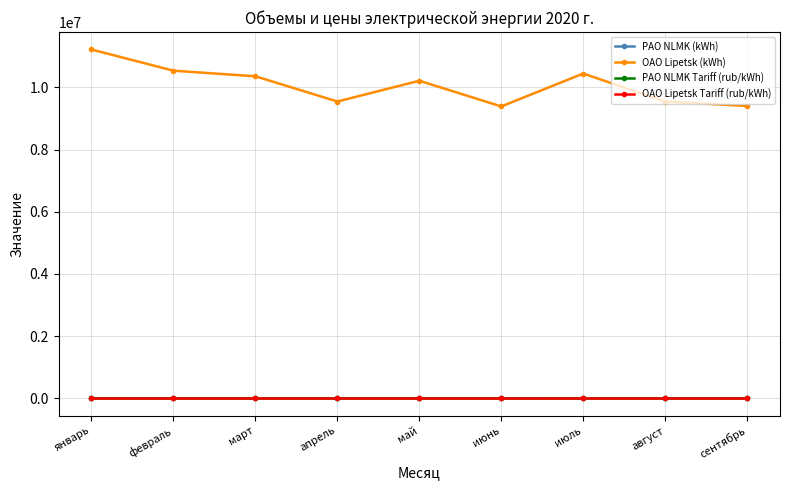

What is the label of the 2nd point from the right?

август